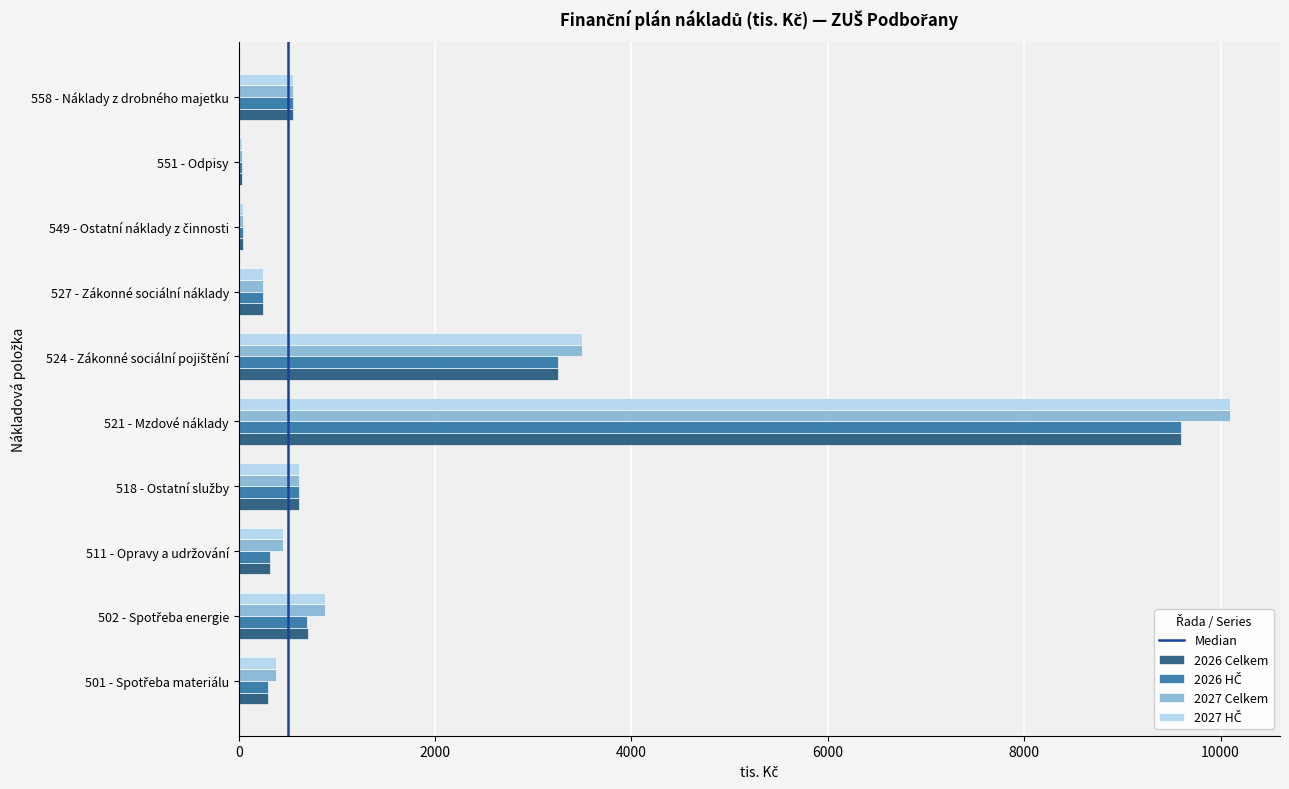

At which category is the sum across all series the highest?

521 - Mzdové náklady